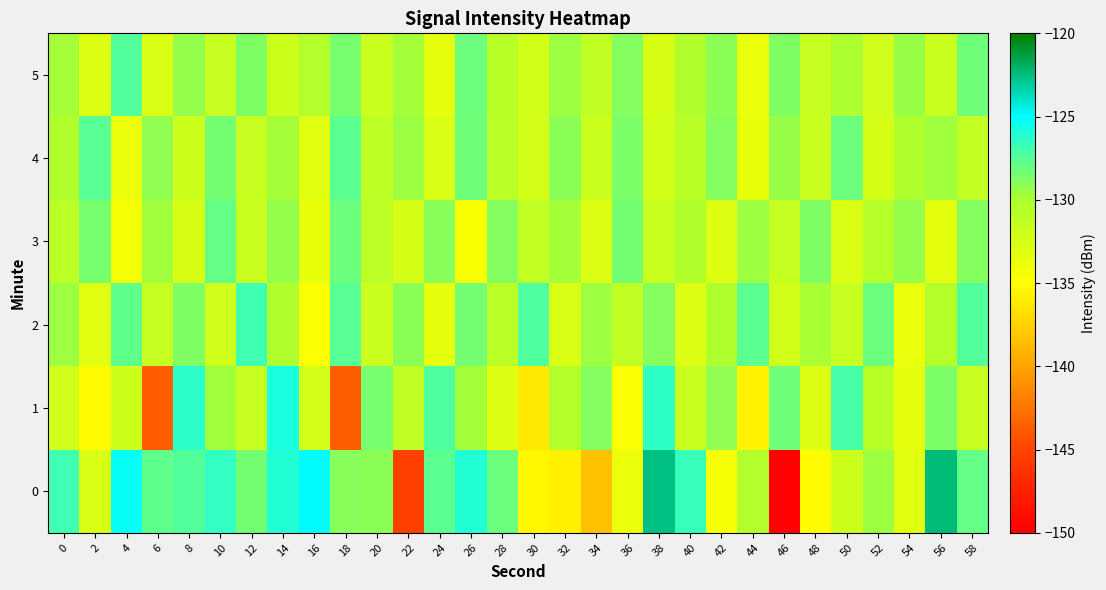

How many series are shown in this chart?

6